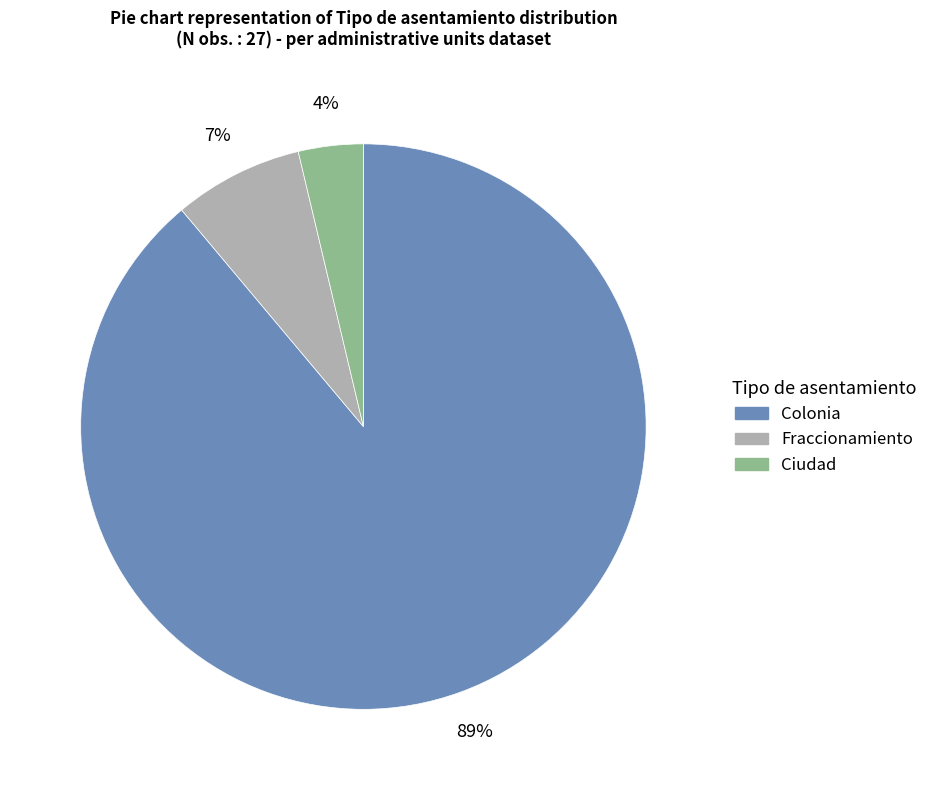

To the nearest percent, what is the average slice percentage?

33%